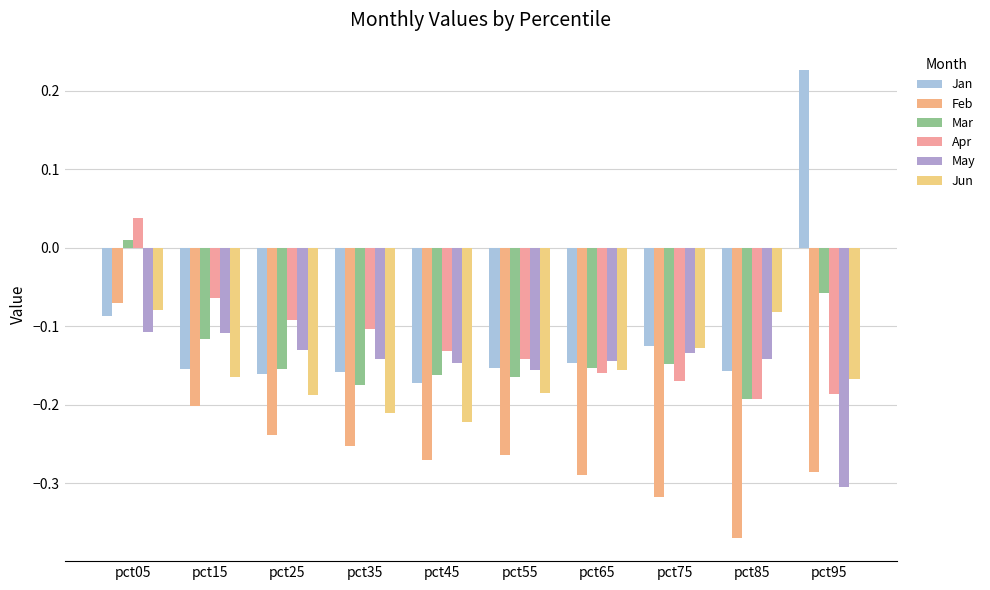

What is the difference between the maximum and minimum values in the Jan series?

0.4